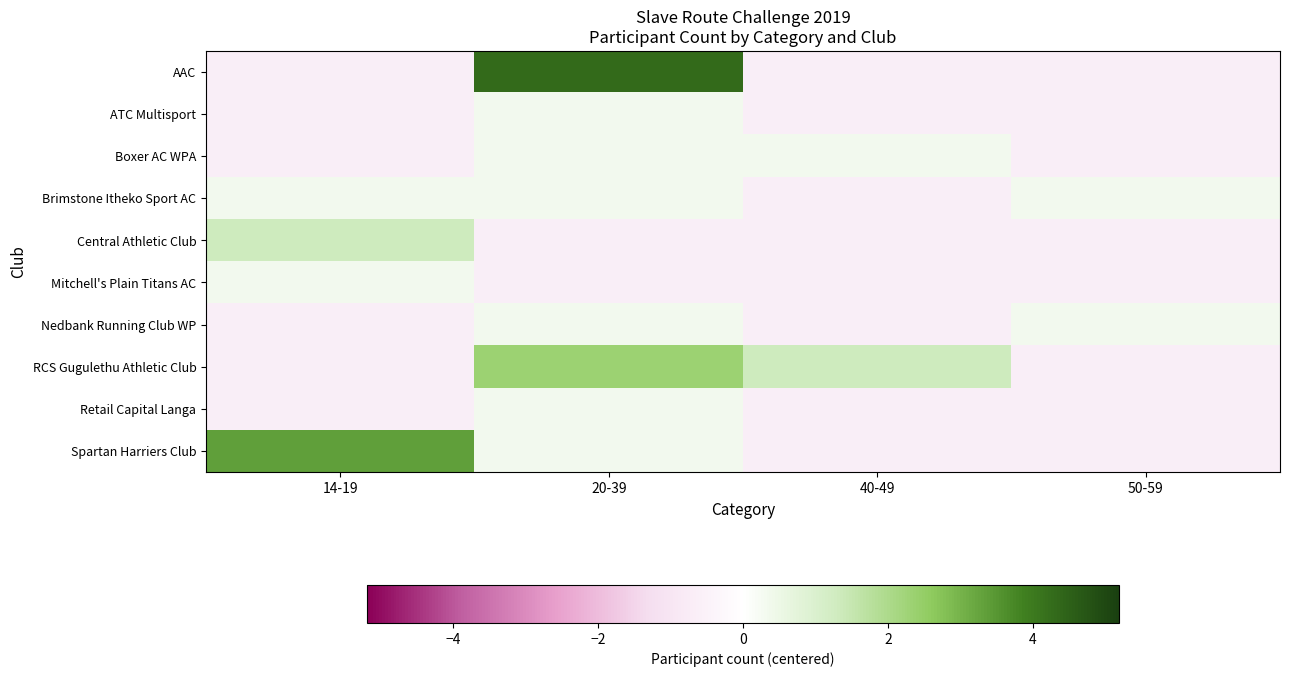

Which series has the largest range (max minus min)?

AAC